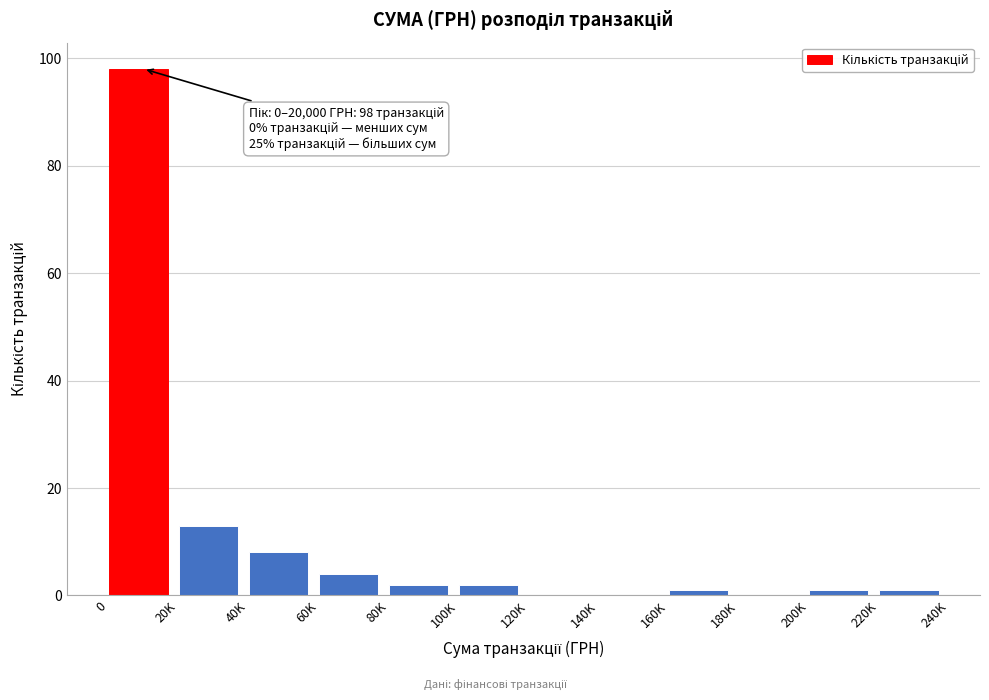

What is the maximum value shown in the chart?

98